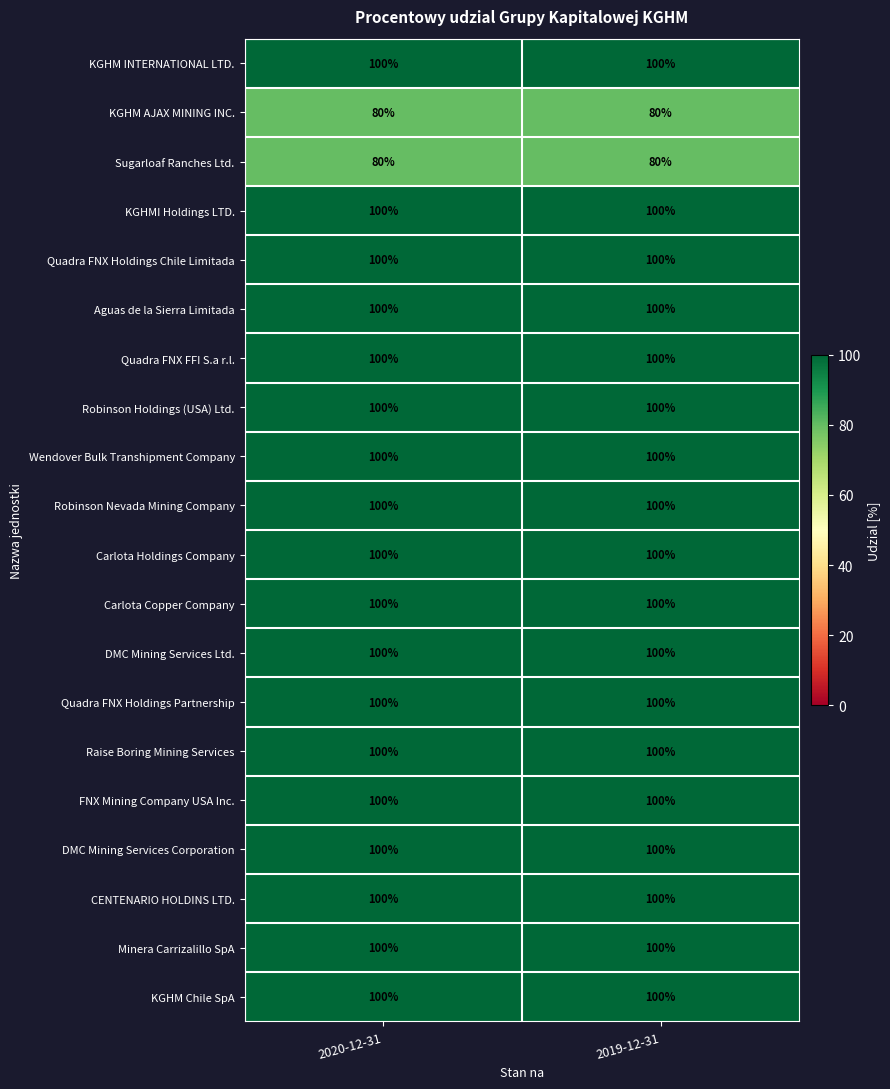

What is the spread (max minus min) of values at 2020-12-31?

20